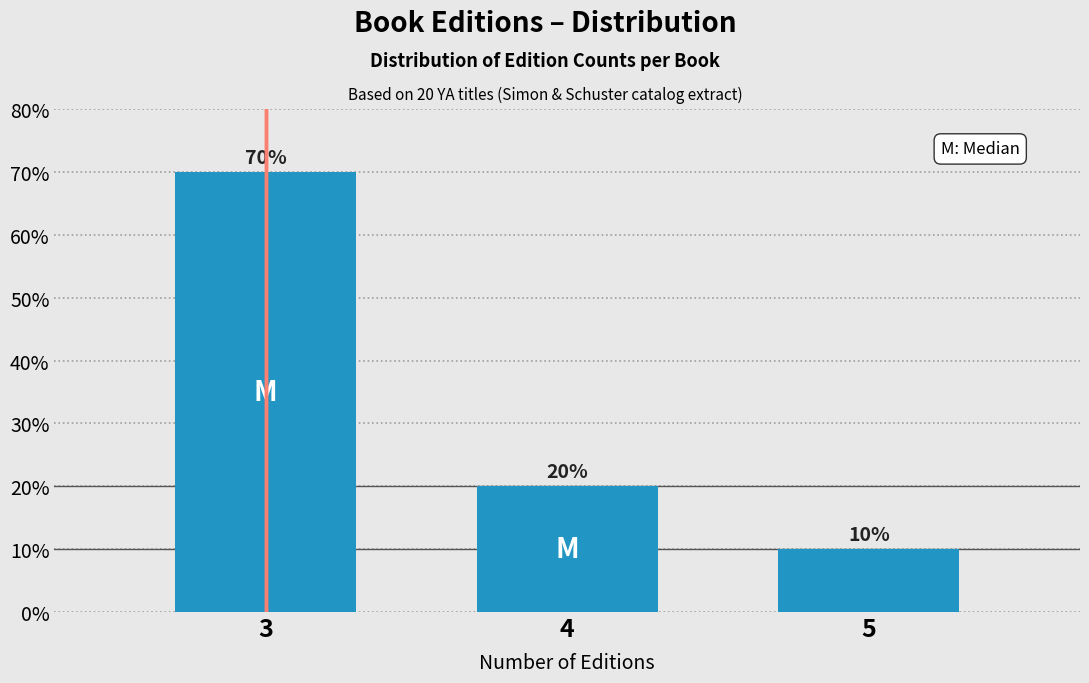

Reading left to right, transcribe all the data shown in this chart.

70	20	10